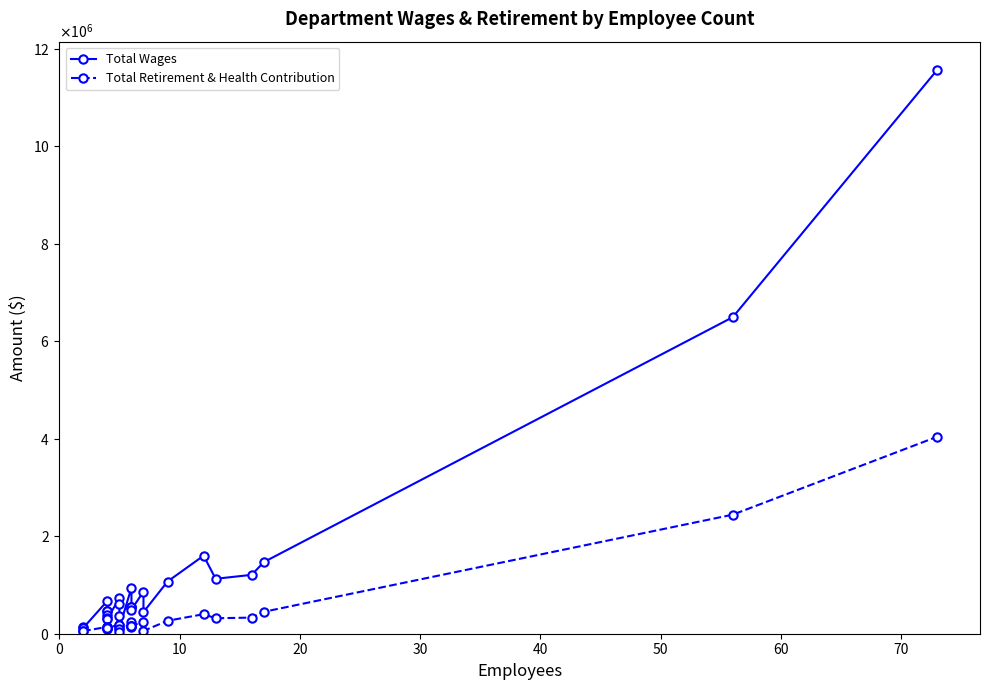

List the series in order of their overall mean, lowest first.

Total Retirement & Health Contribution, Total Wages